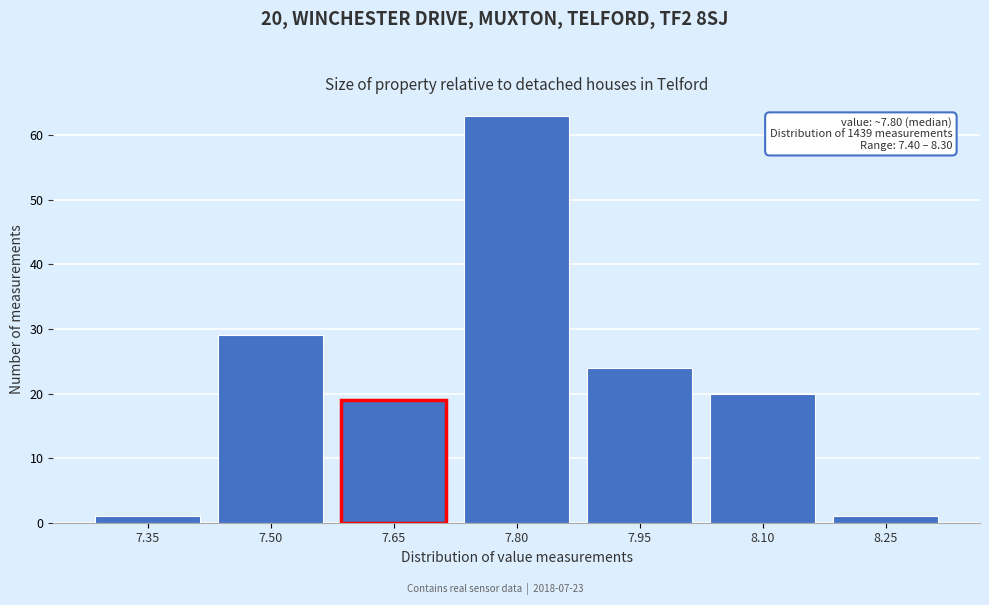

Reading left to right, what are all the values shown in this chart?

1	29	19	63	24	20	1